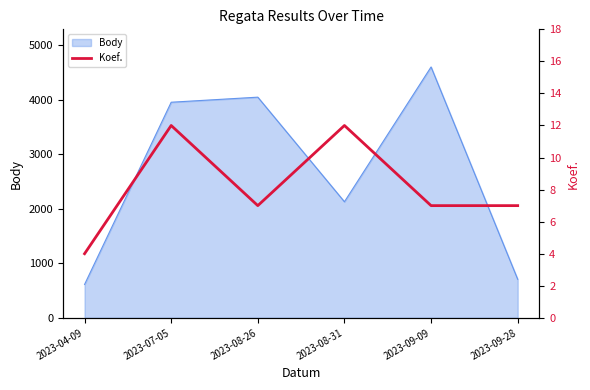

At which label does Body reach its peak?

2023-09-09